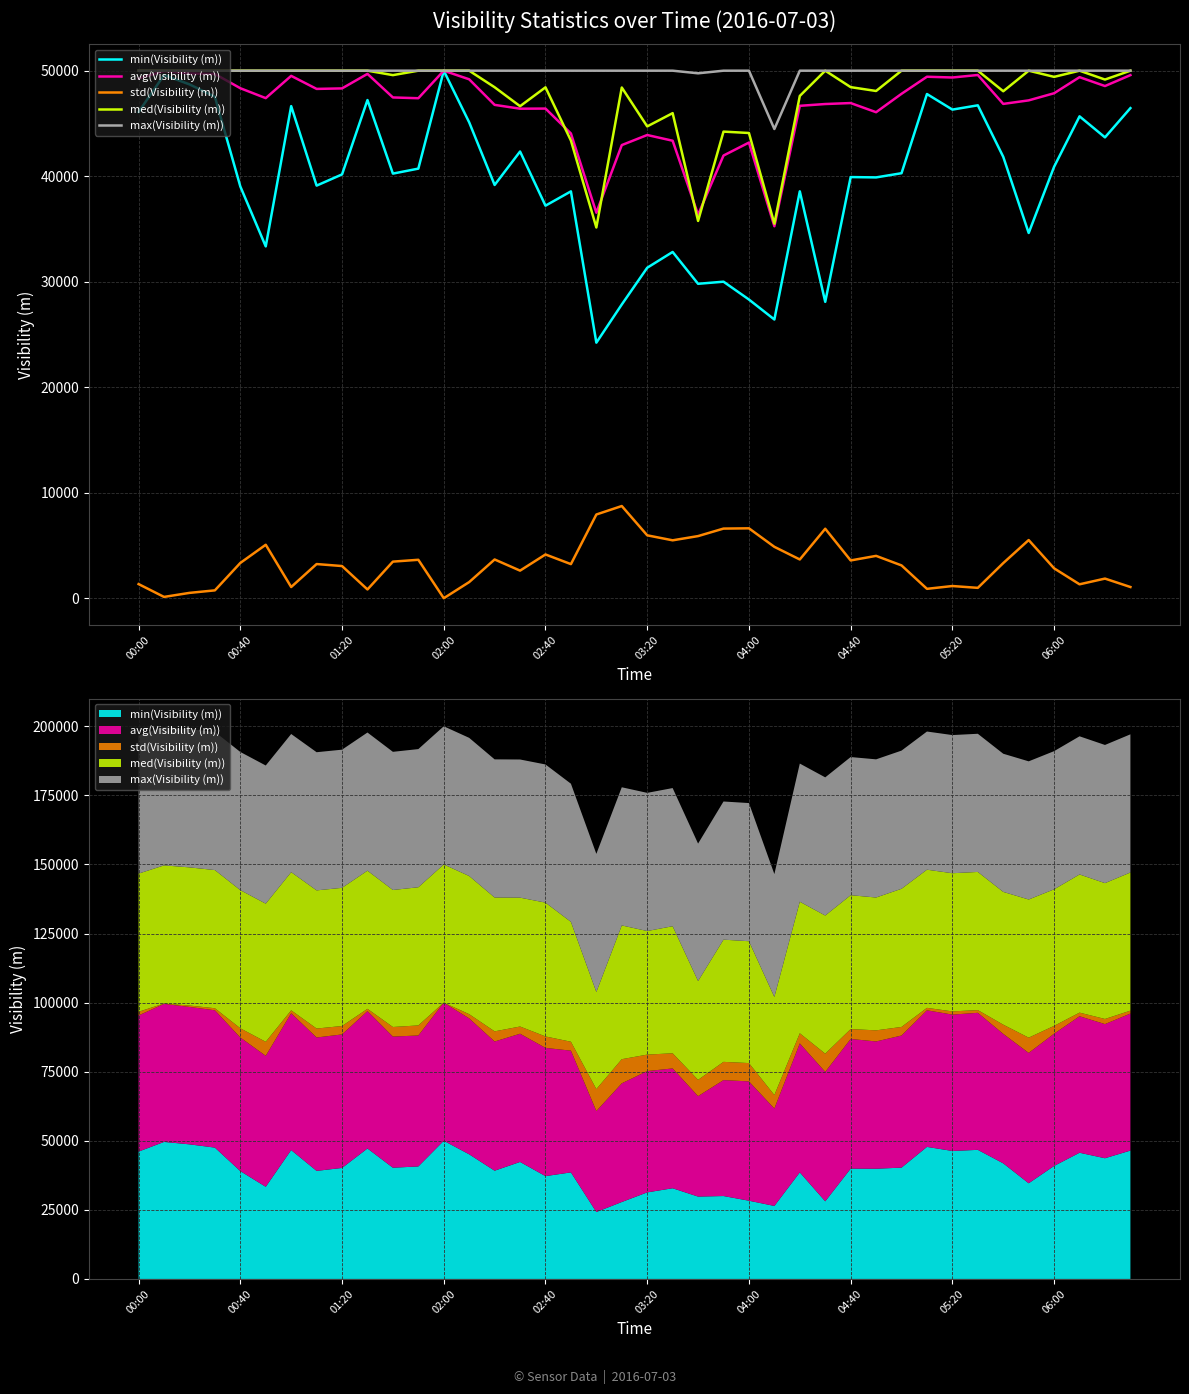

Where does the min(Visibility (m)) series first go above 40245?

00:00